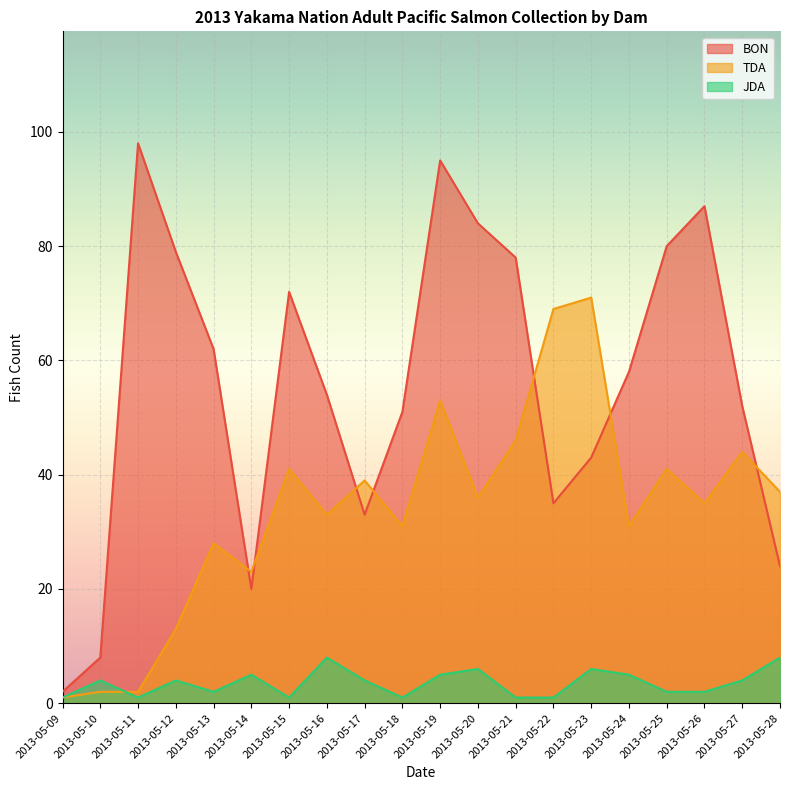

Where is the first local maximum for JDA?

2013-05-10